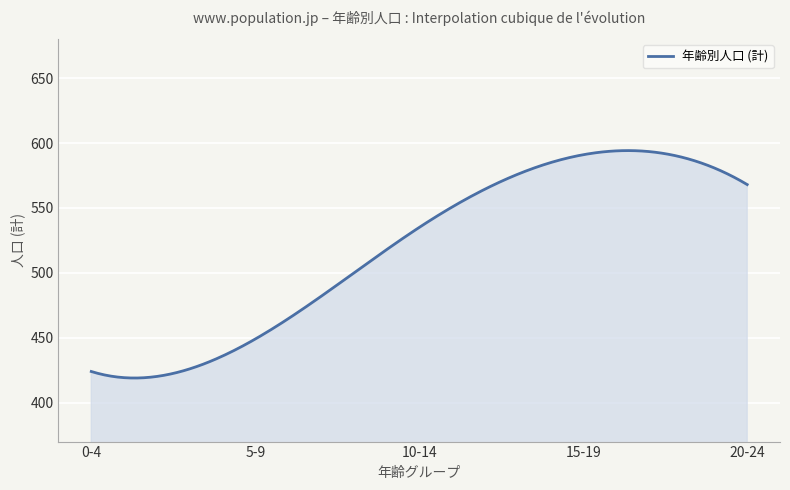

What is the minimum value shown in the chart?

419.0